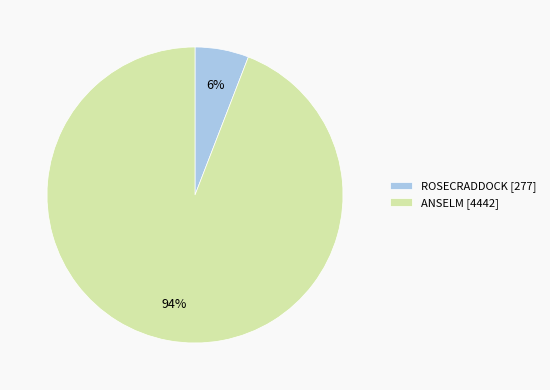

Do ROSECRADDOCK and ANSELM together represent more than half of the pie?

Yes